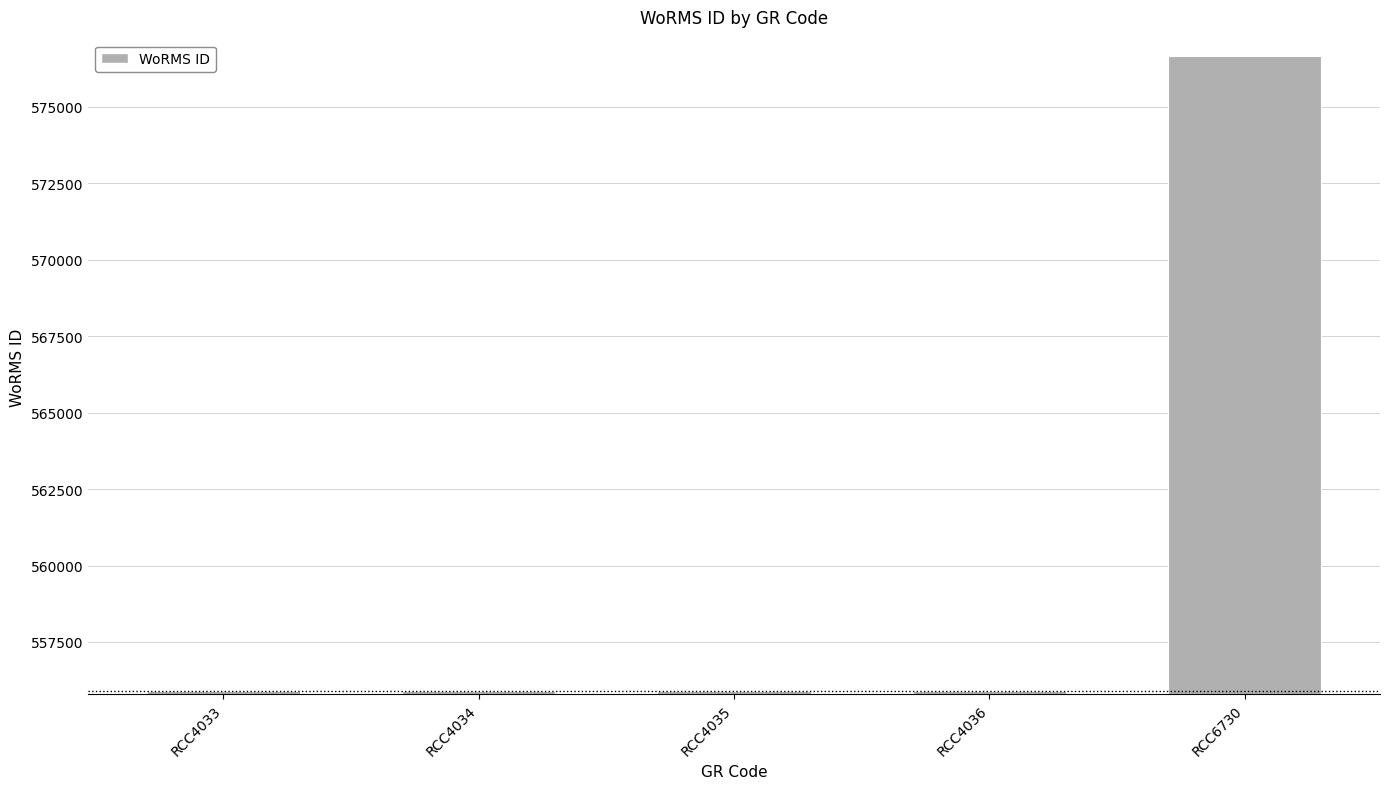

Is it true that the value at RCC6730 is 926181?

False